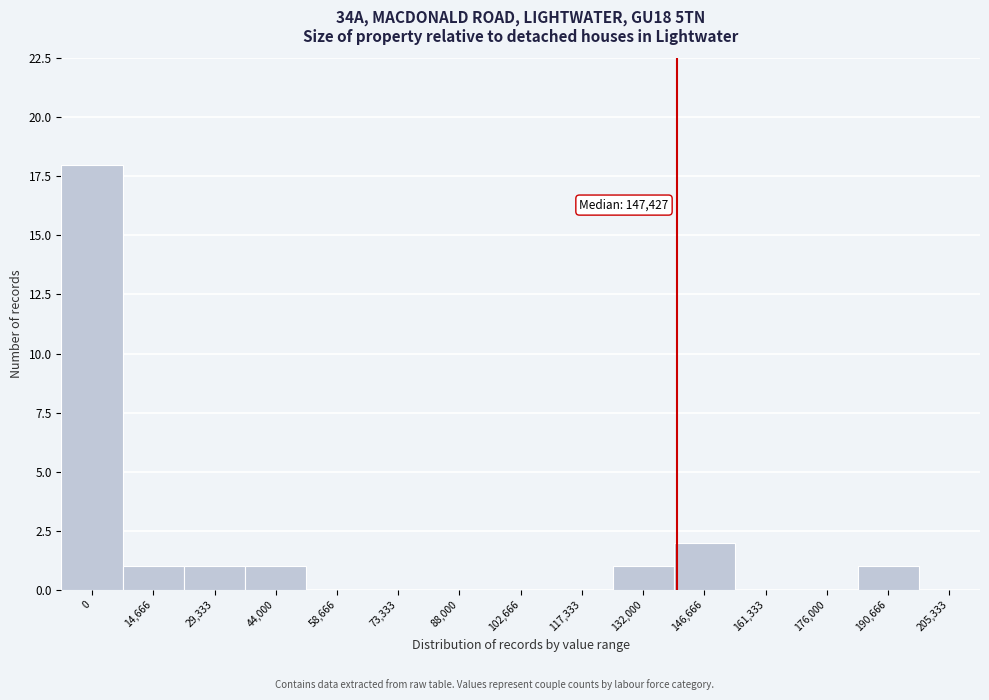

Reading left to right, list all the values displayed in this chart.

0=18	14,666=1	29,333=1	44,000=1	58,666=0	73,333=0	88,000=0	102,666=0	117,333=0	132,000=1	146,666=2	161,333=0	176,000=0	190,666=1	205,333=0